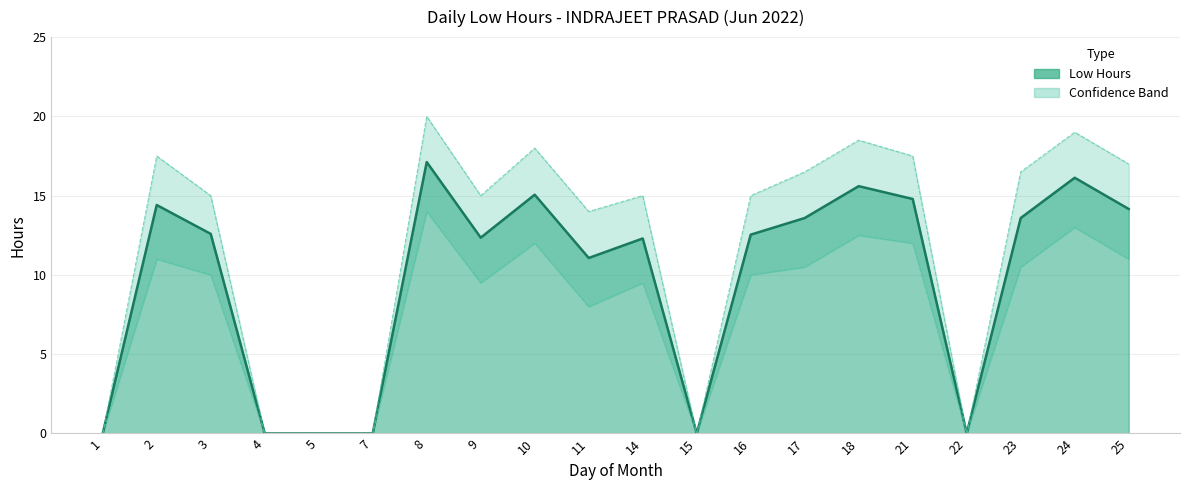

The value of Lower bound at 3 is 10.0. True or false?

True